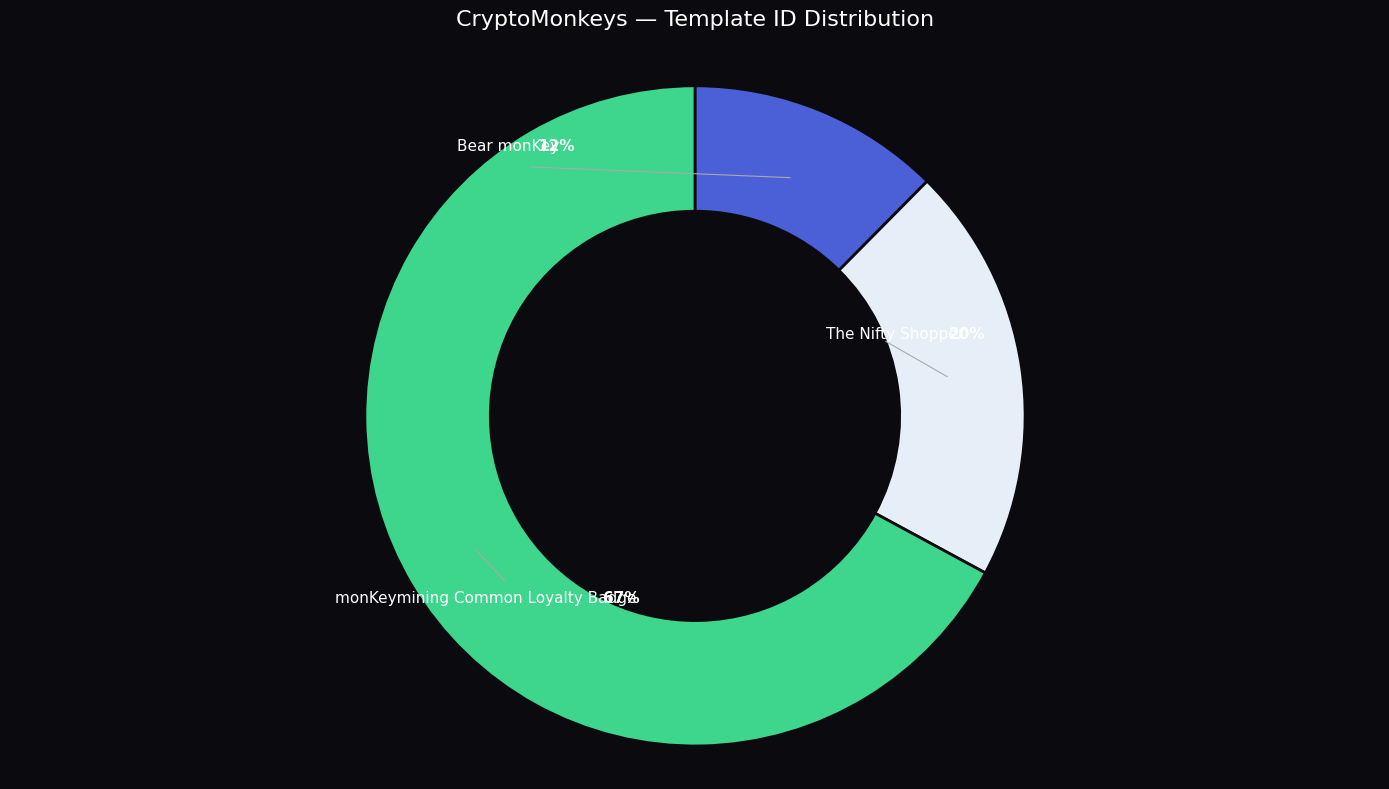

Is it true that monKeymining Common Loyalty Badge is 79% of the pie?

False